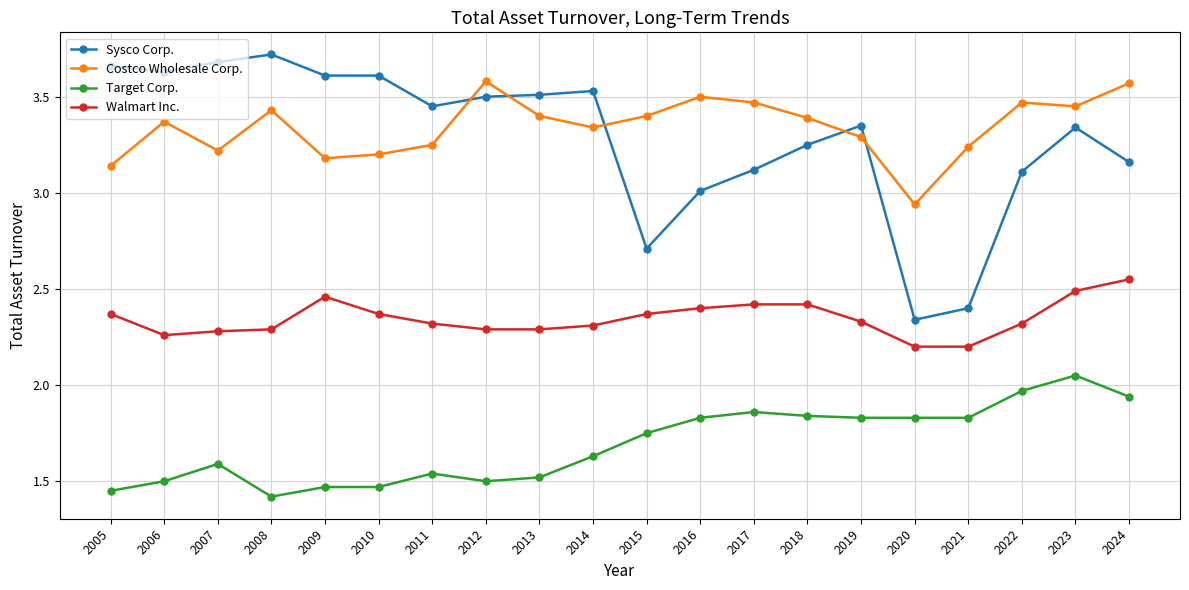

Which category has the highest value across all series?

2008